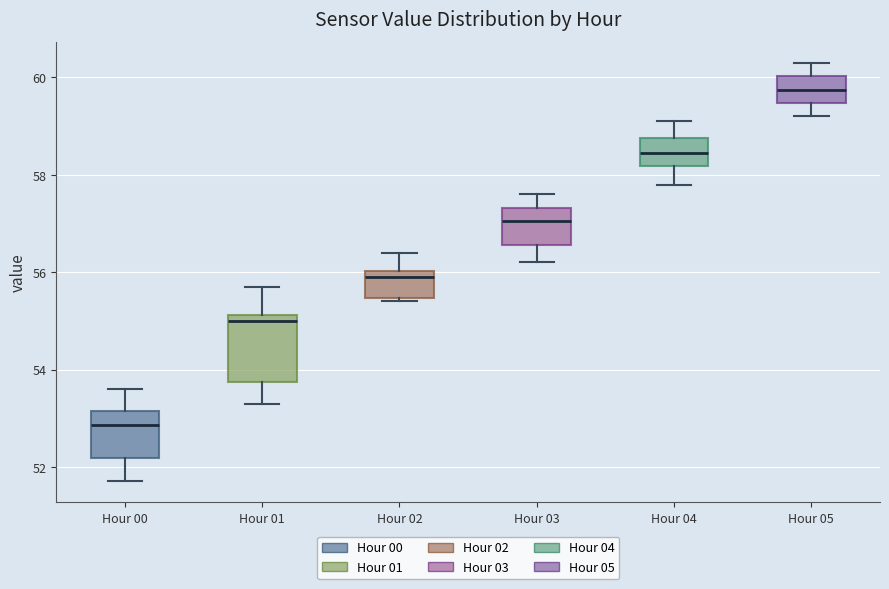

Where is the lower edge of the box for Hour 03 on the y-axis? The values are not printed on the chart, so give them approximately, as read against the axis.

56.6